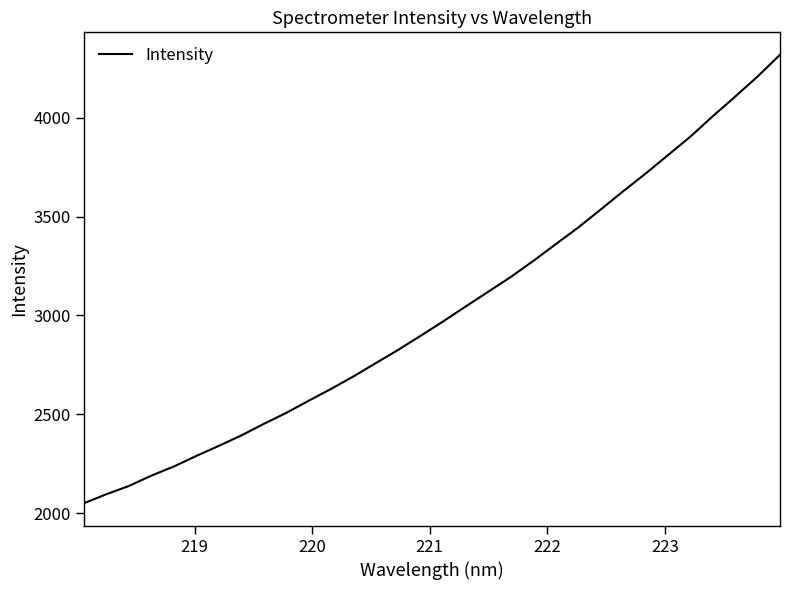

What is the difference between the maximum and minimum values?

2269.7